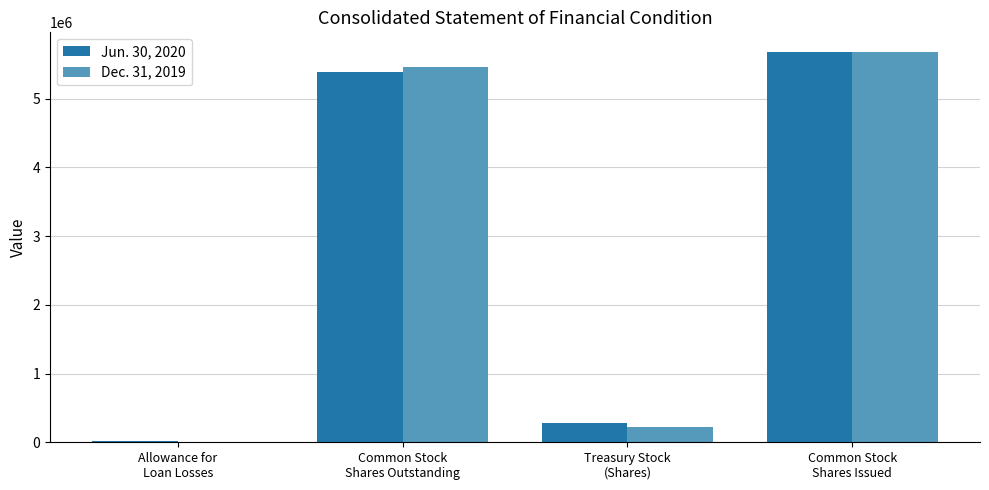

Where is Jun. 30, 2020 nearest to the value 2846820?

Common Stock
Shares Outstanding